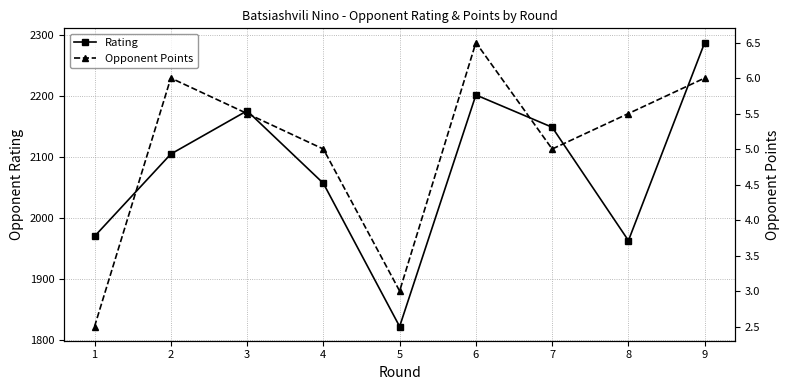

Which series has the largest total across all categories?

Rating